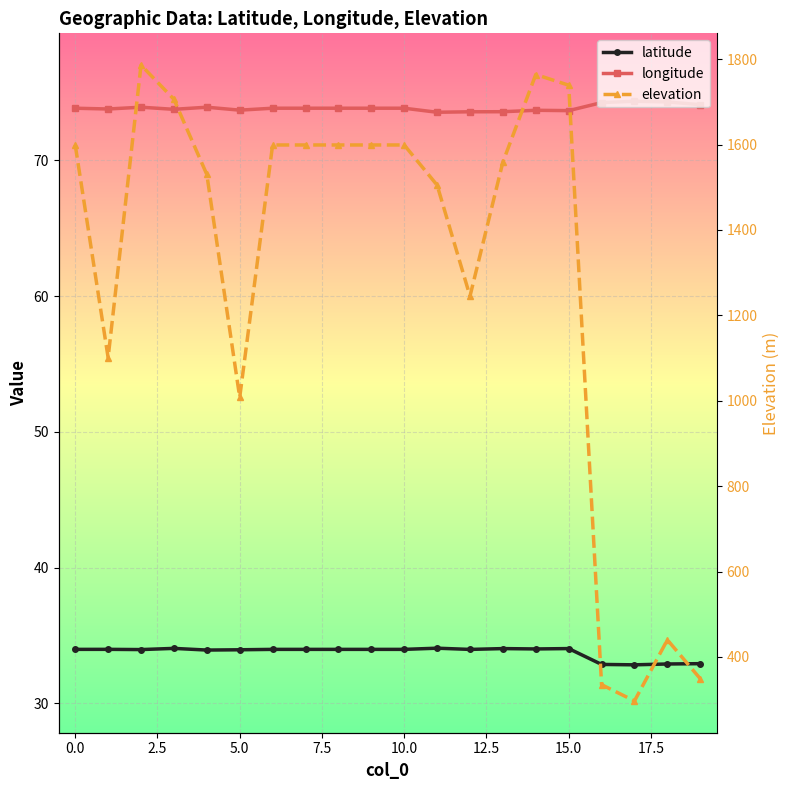

Reading right to left, transcribe all the data shown in this chart.

latitude: 32.9	32.9	32.8	32.9	34.0	34.0	34.0	34.0	34.1	34.0	34.0	34.0	34.0	34.0	33.9	33.9	34.1	34.0	34.0	34.0
longitude: 74.1	74.3	74.3	74.2	73.7	73.7	73.6	73.6	73.5	73.8	73.8	73.8	73.8	73.8	73.7	73.9	73.8	73.9	73.8	73.8
elevation: 349.0	440.0	297.0	335.0	1739.0	1764.0	1559.0	1245.0	1505.0	1599.0	1599.0	1599.0	1599.0	1599.0	1008.0	1530.0	1706.0	1786.0	1101.0	1599.0